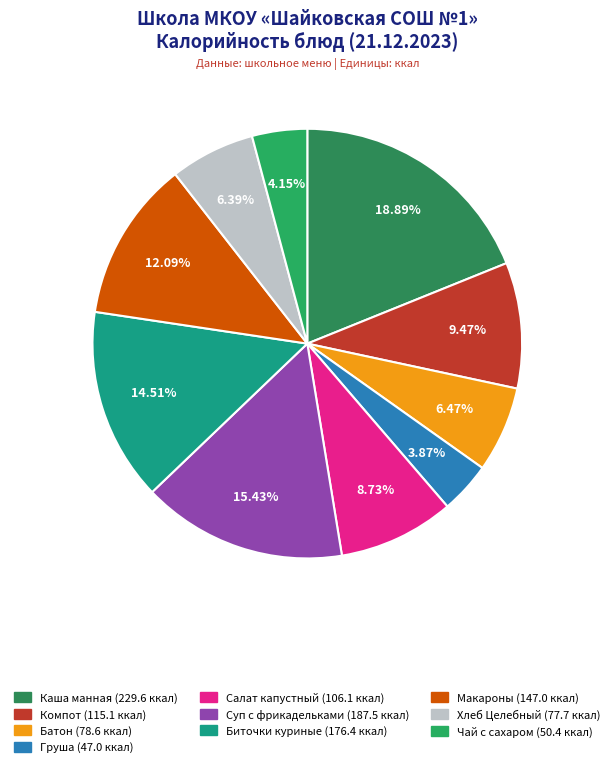

Count the number of slices in the pie.

10